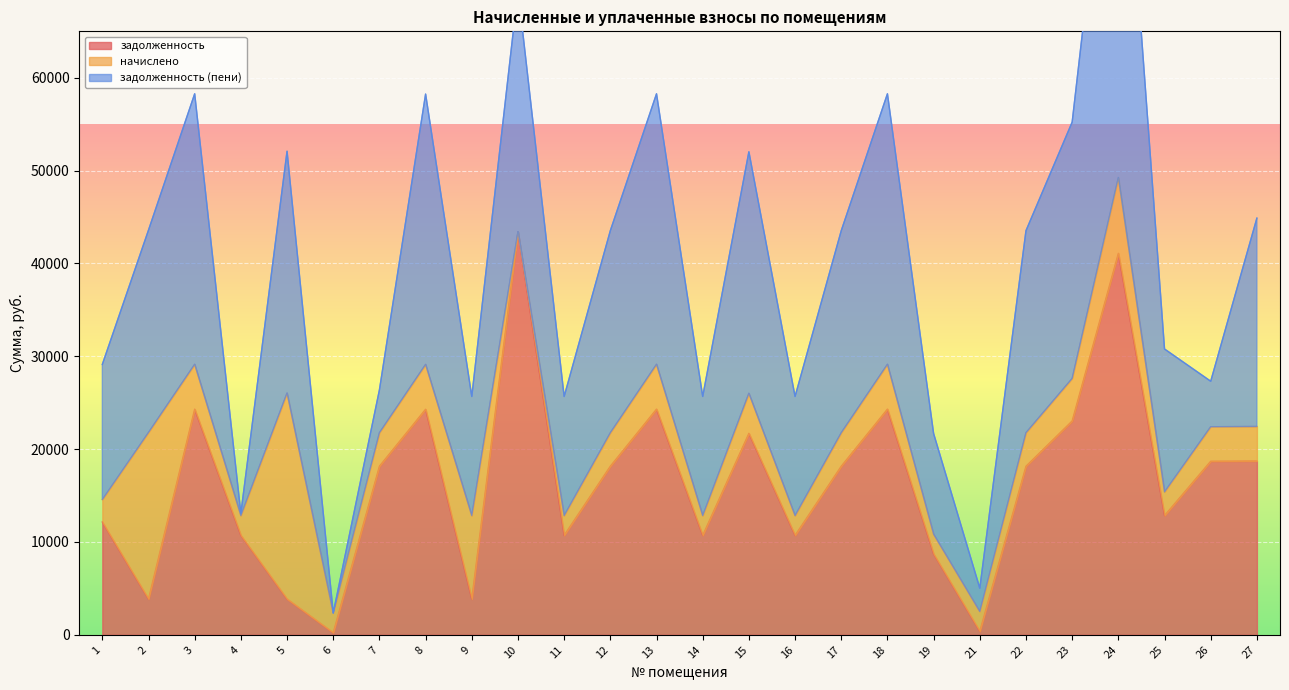

What is the highest value of the задолженность series?

43424.9